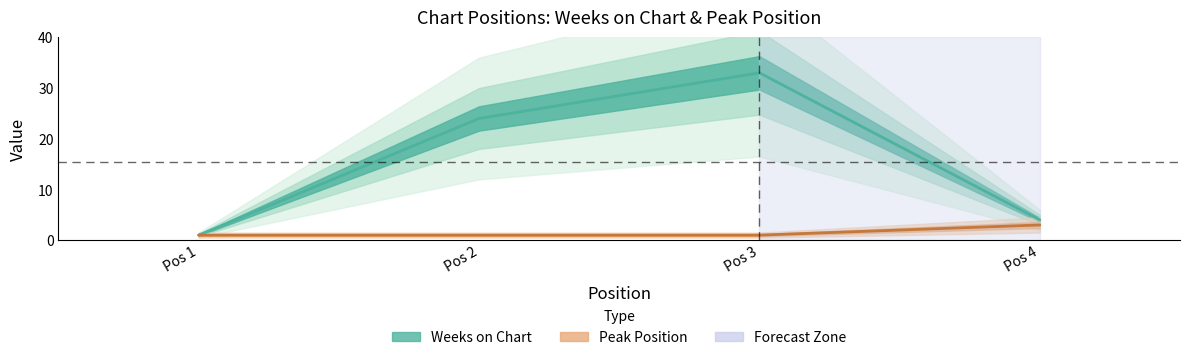

Which category has the highest value across all series?

Pos 3